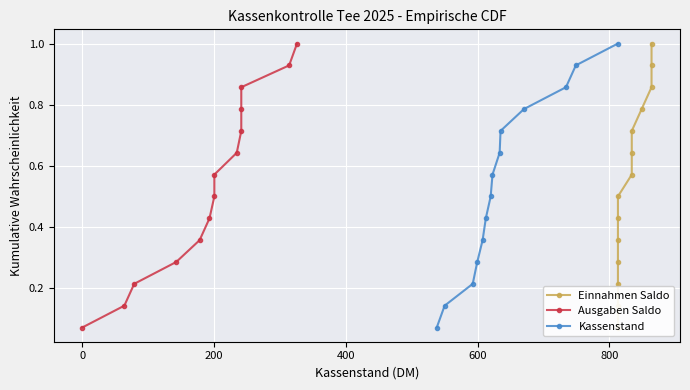

What are all the series names shown in the legend?

Einnahmen Saldo, Ausgaben Saldo, Kassenstand